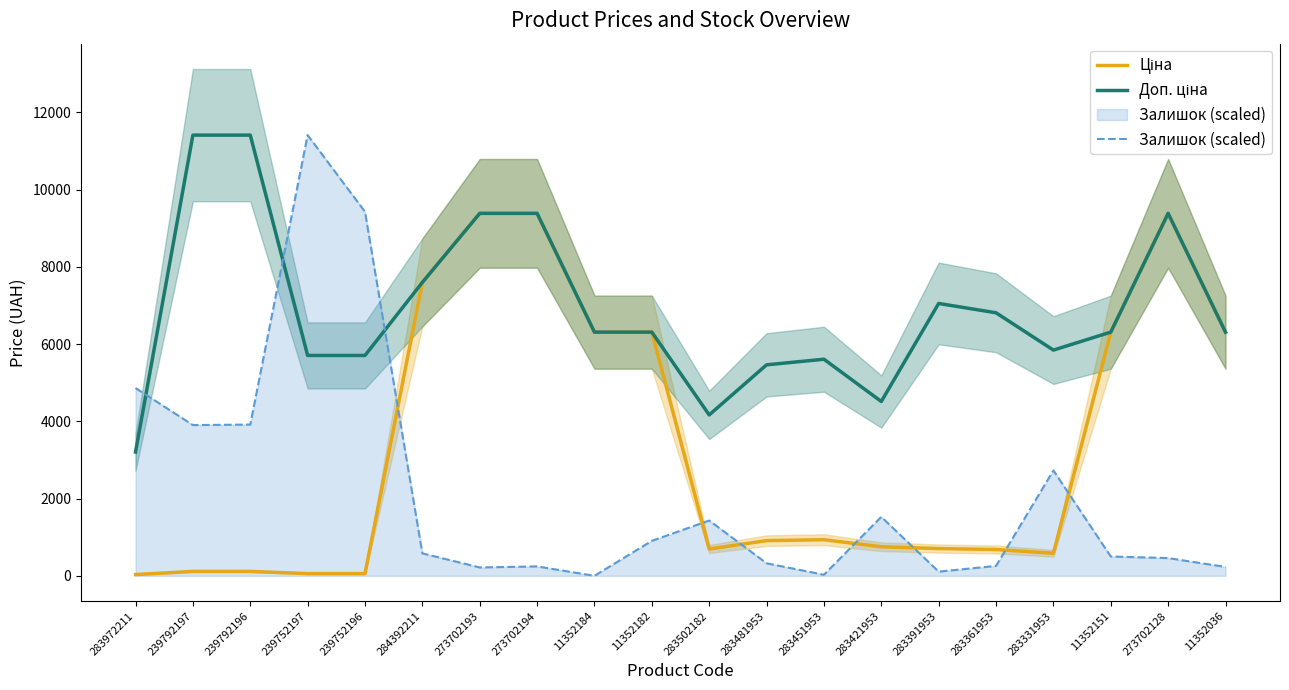

Which category has the lowest value in the Ціна series?

283972211